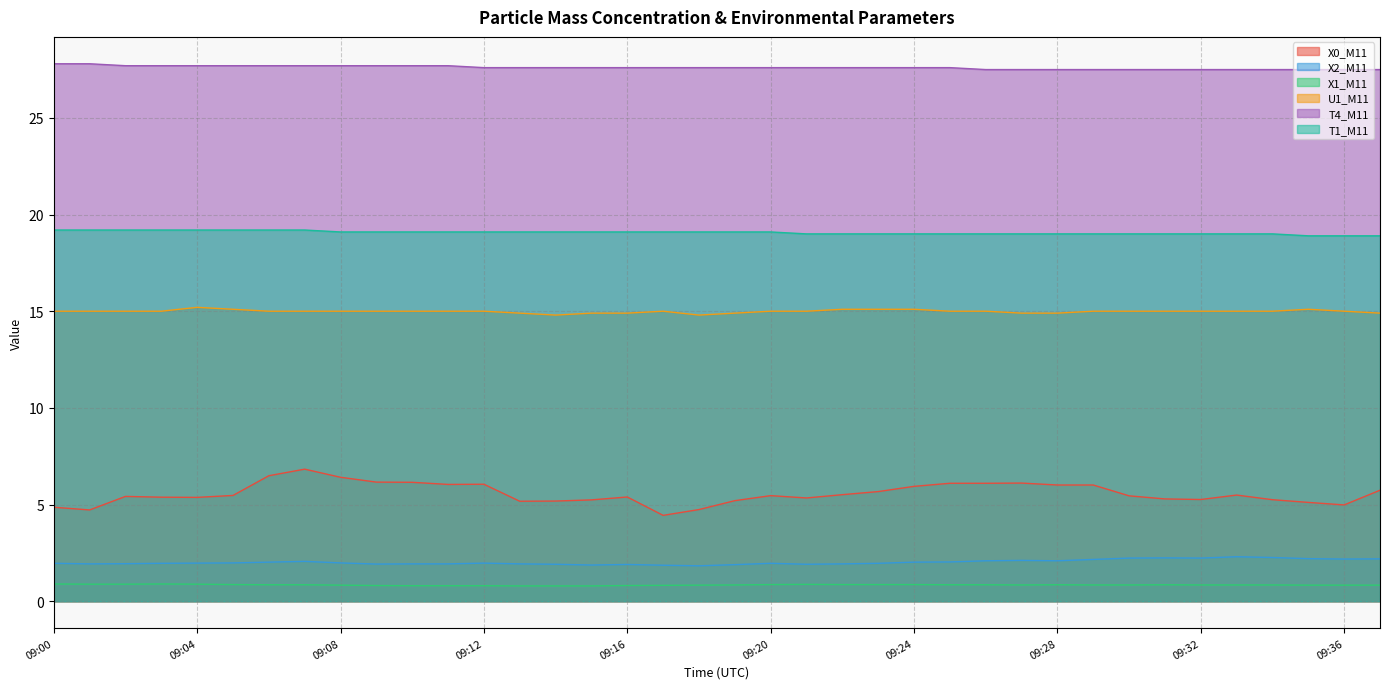

Which category has the lowest value across all series?

09:13